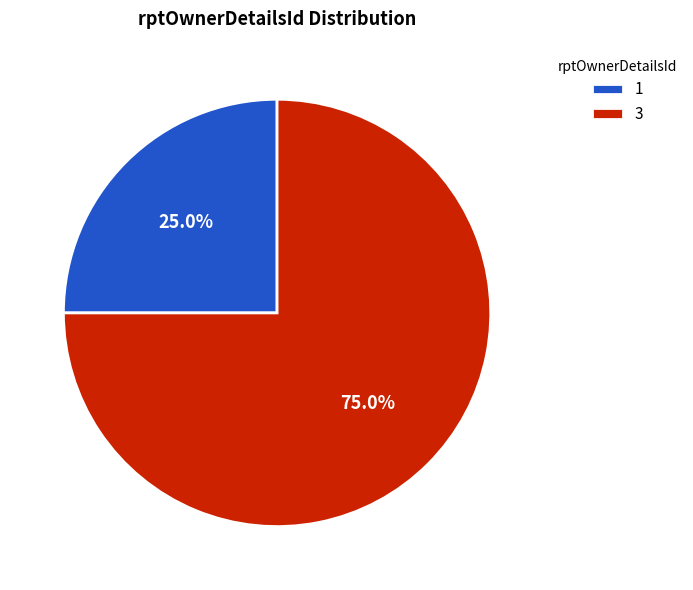

Is it true that 3 is 65% of the pie?

False